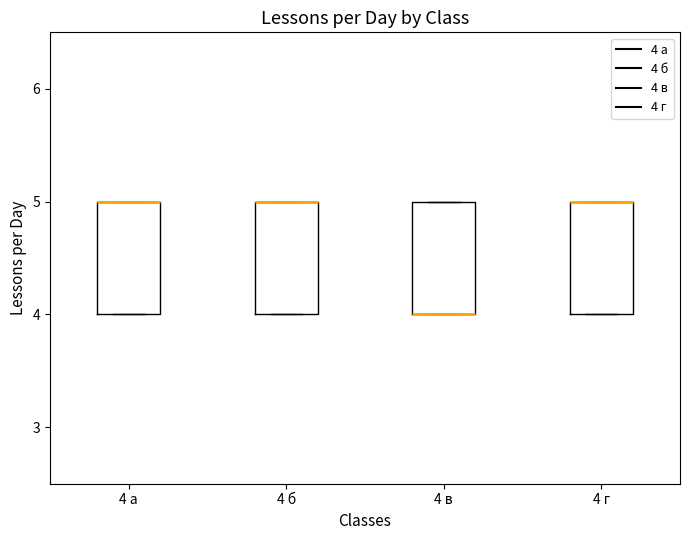

Reading left to right, transcribe this box plot: for each box, give where its median line is, the range the box spans, and where its two whiskers end, as read against the y-axis. The values are not printed on the chart, so give them approximately, as read against the axis.

4 а: median 5 (drawn on the box's upper edge), box 4 to 5, whiskers 4 to 5
4 б: median 5 (drawn on the box's upper edge), box 4 to 5, whiskers 4 to 5
4 в: median 4 (drawn on the box's lower edge), box 4 to 5, whiskers 4 to 5
4 г: median 5 (drawn on the box's upper edge), box 4 to 5, whiskers 4 to 5